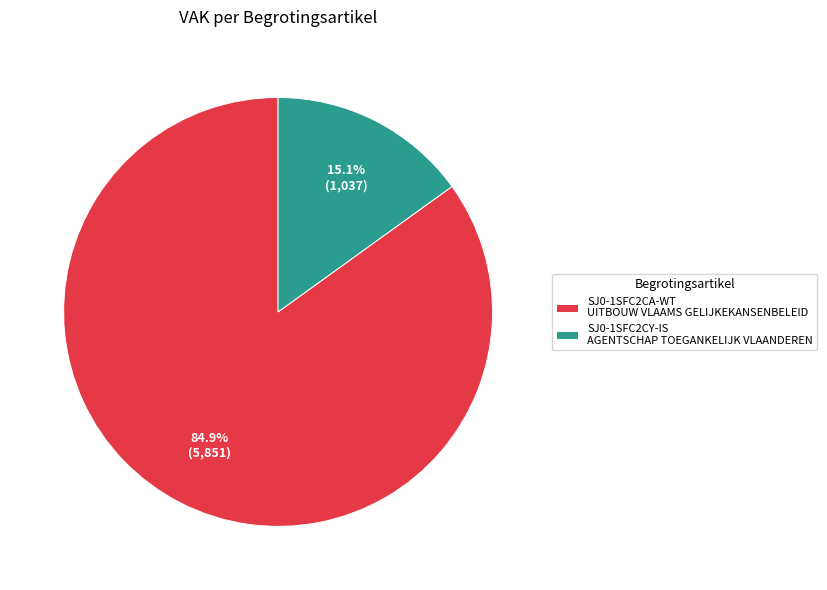

To the nearest percent, what is the difference between the SJ0-1SFC2CA-WT and SJ0-1SFC2CY-IS slice percentages?

70%